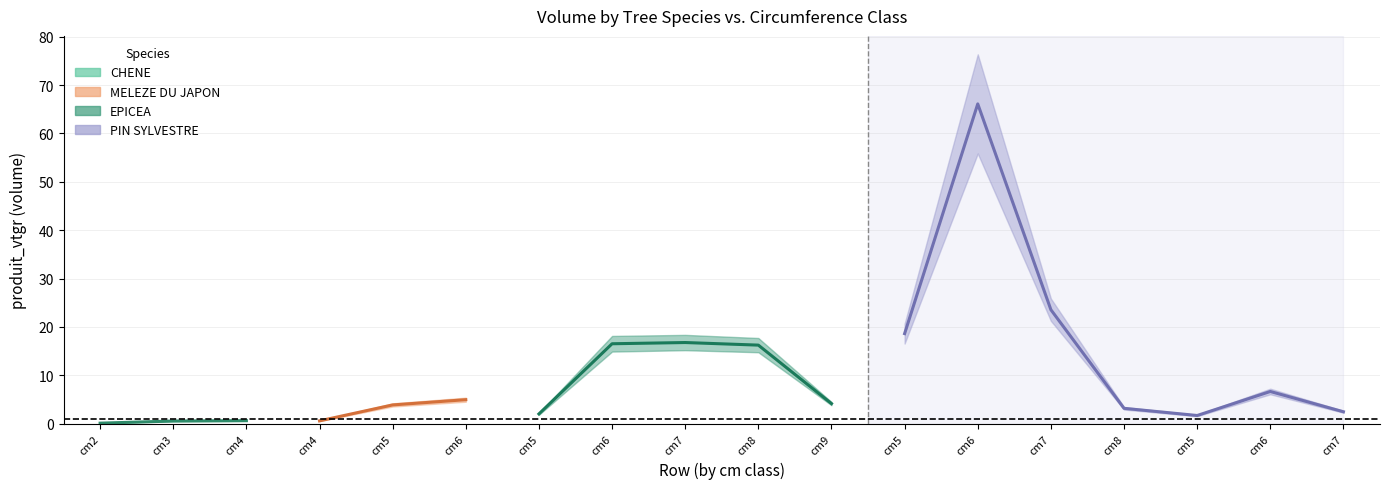

True or false: EPICEA and CHENE cross at least once.

False